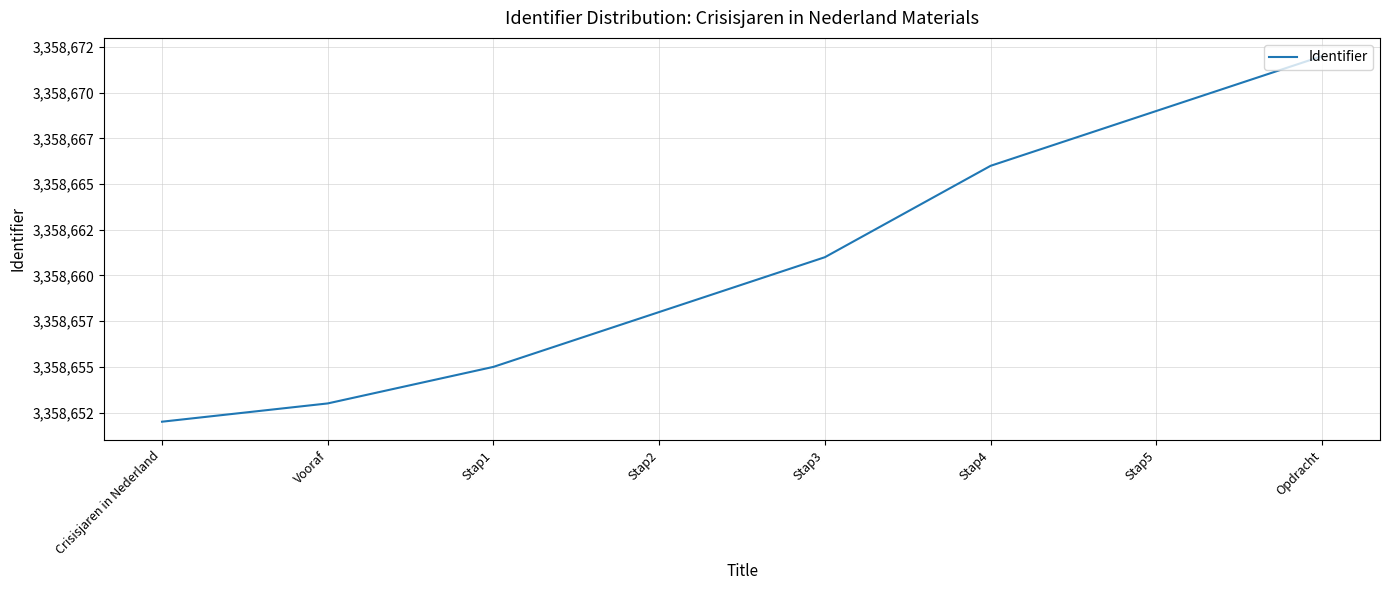

Does the chart have visible grid lines?

Yes